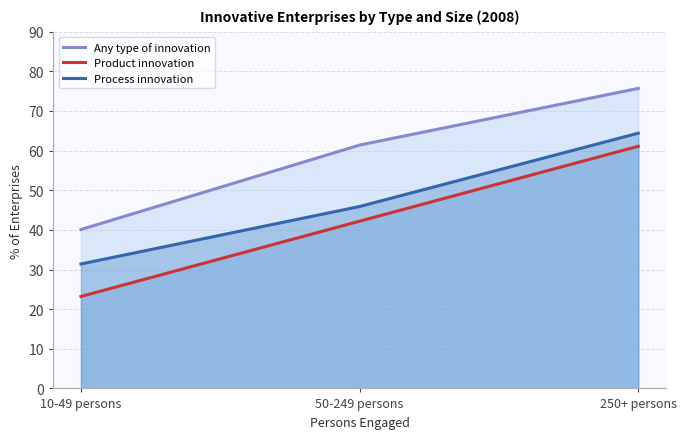

Where is Product innovation nearest to the value 42?

50-249 persons